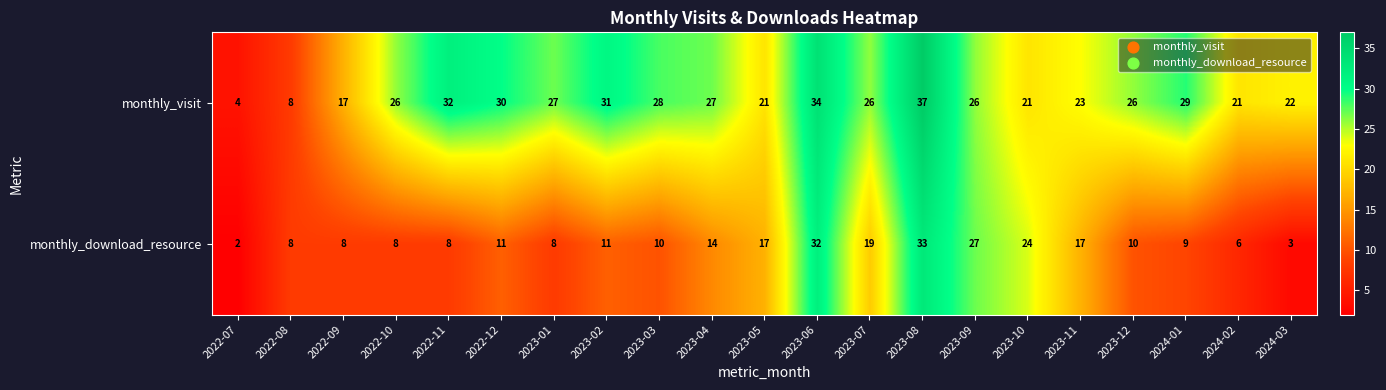

List the series in order of their overall mean, lowest first.

monthly_download_resource, monthly_visit